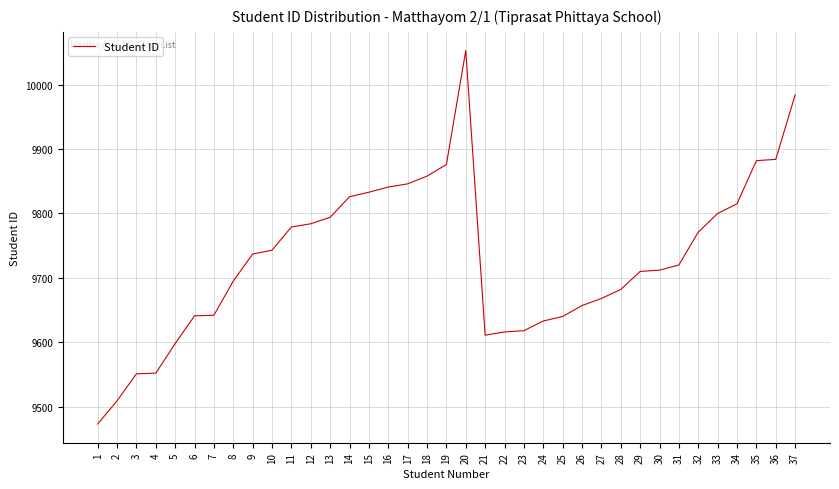

How many values are below 9720?

18